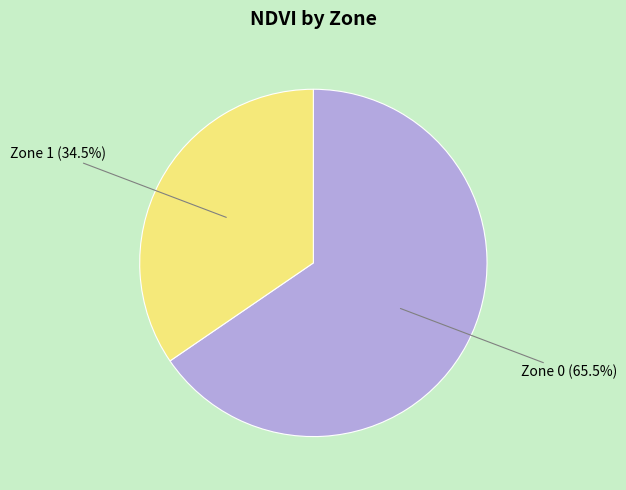

To the nearest percent, what is the difference between the Zone 1 and Zone 0 slice percentages?

31%